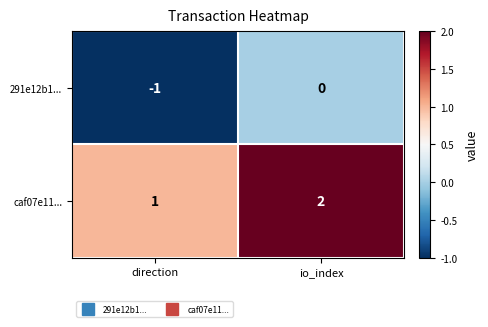

Which category has the highest value across all series?

io_index